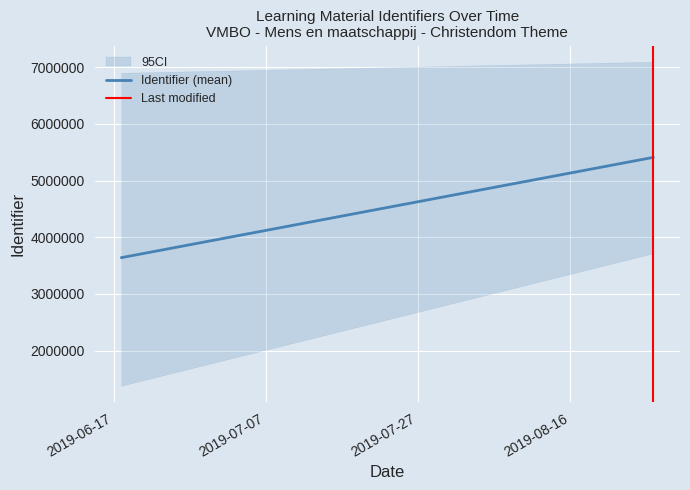

Which series changed the most between 2019-06-17 and 2019-07-07?

Identifier (mean)